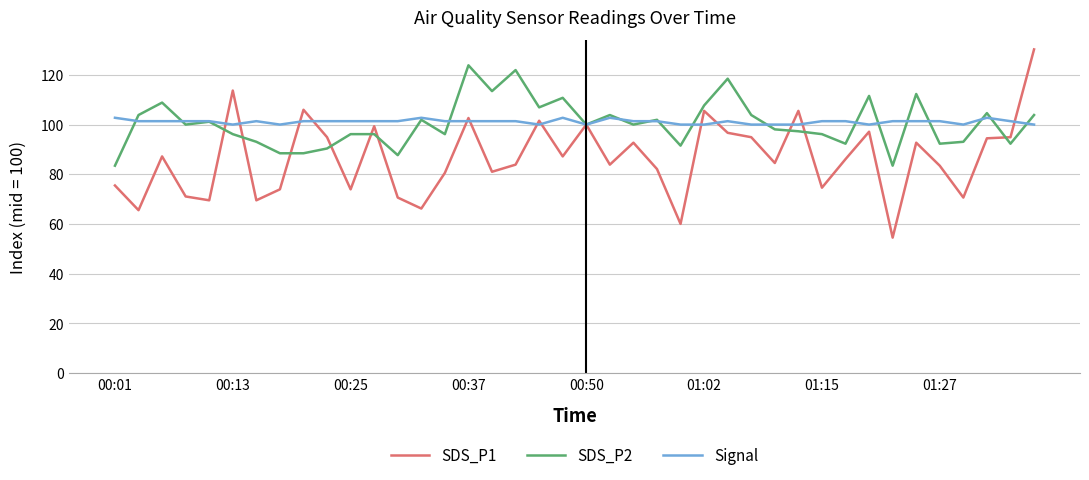

Which series has the largest range (max minus min)?

SDS_P1